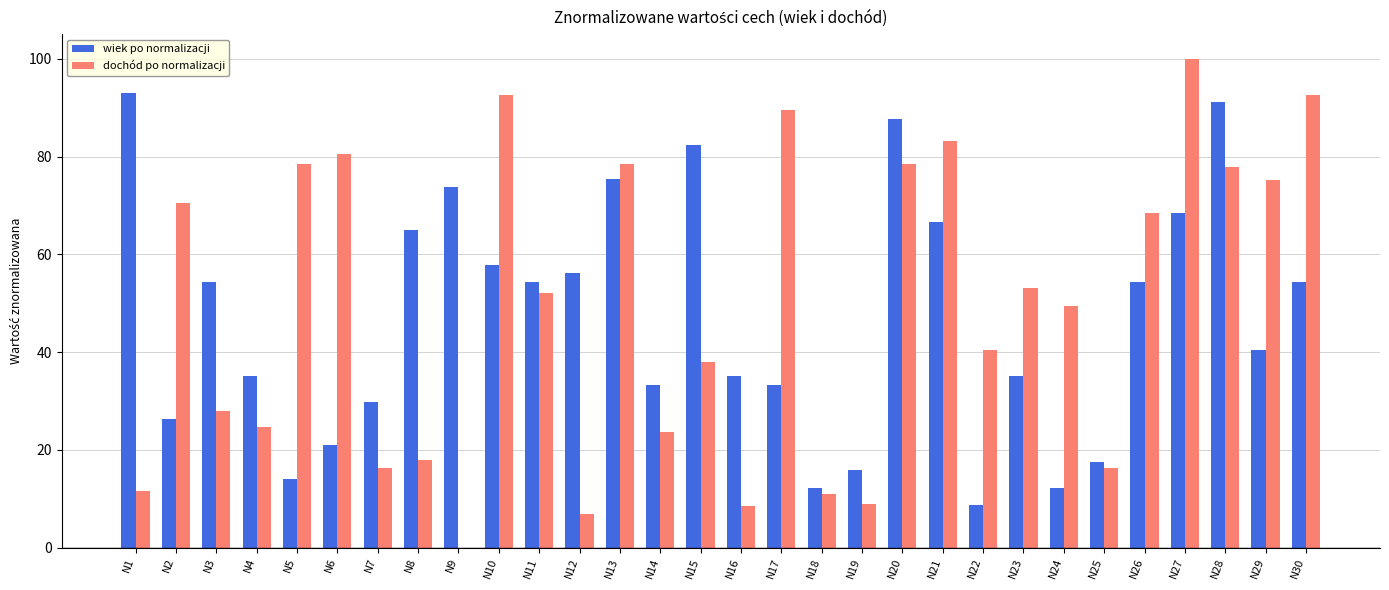

How many groups of bars are there?

30